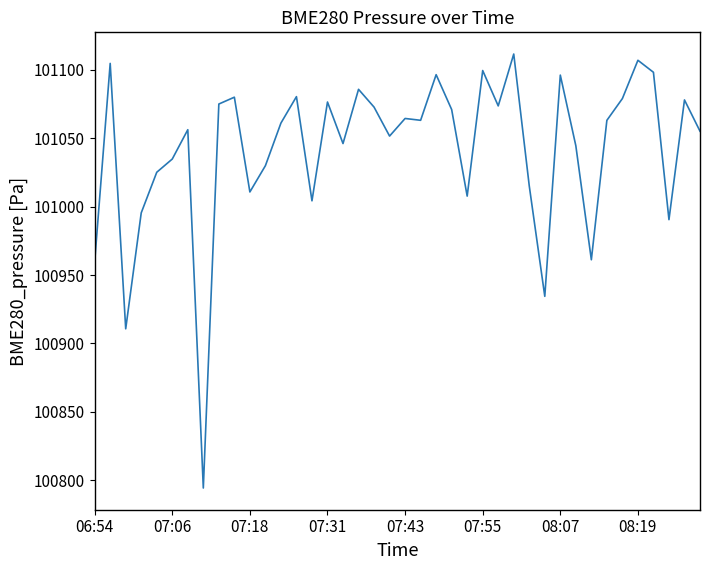

What is the smallest value displayed?

100794.2